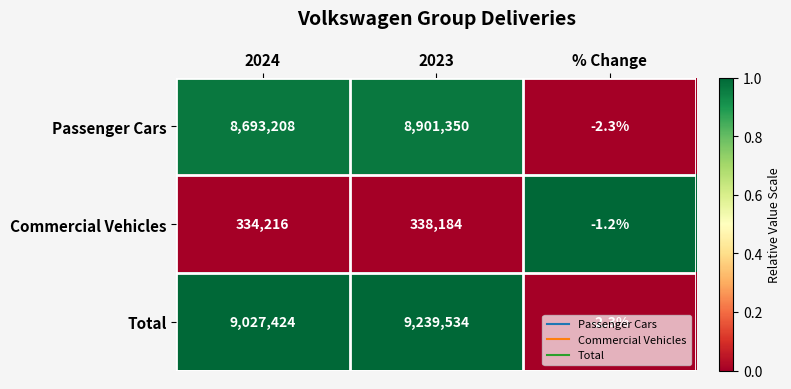

At which category is the sum across all series the highest?

2023